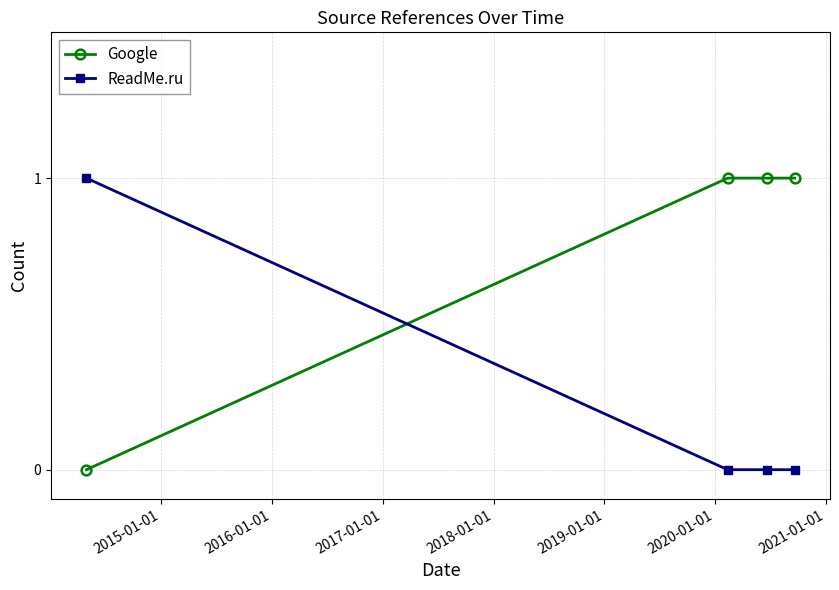

How many lines are shown in the chart?

2